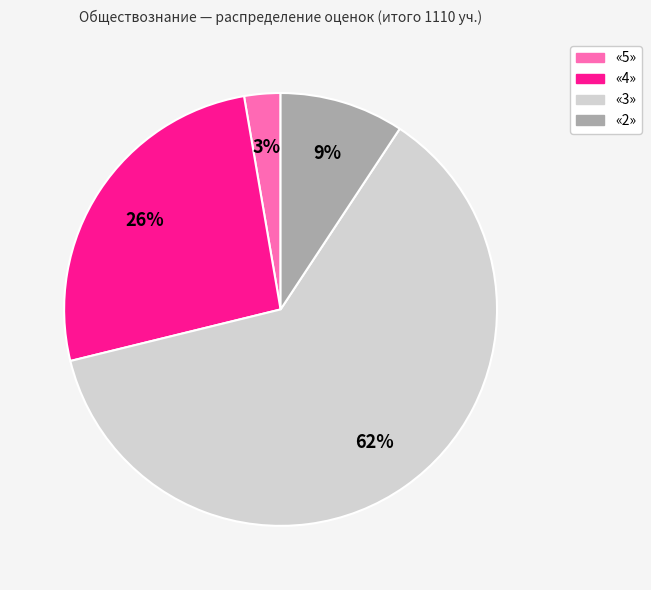

Does any single category account for the majority?

Yes